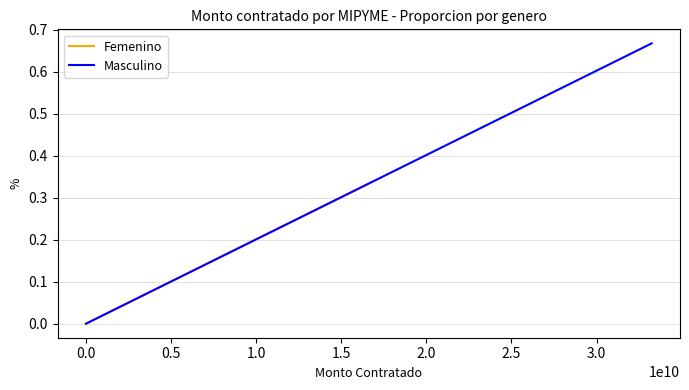

At how many categories does at least one series exceed 0?

1